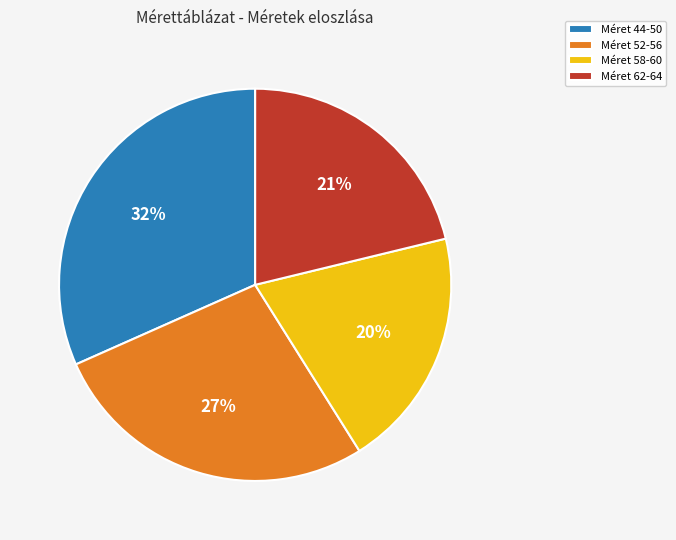

How many slices are in this pie chart?

4